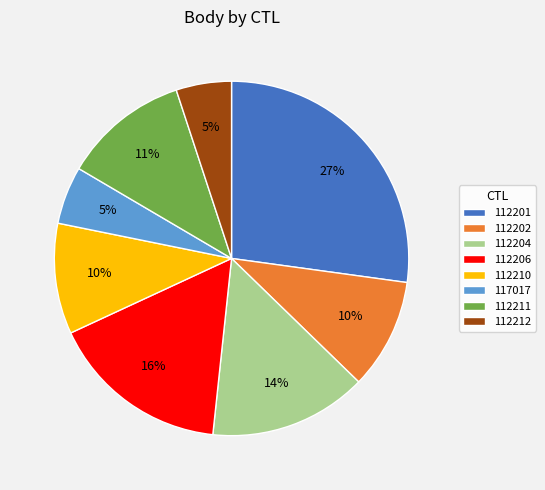

Is the sum of 112210 and 112212 greater than half?

No